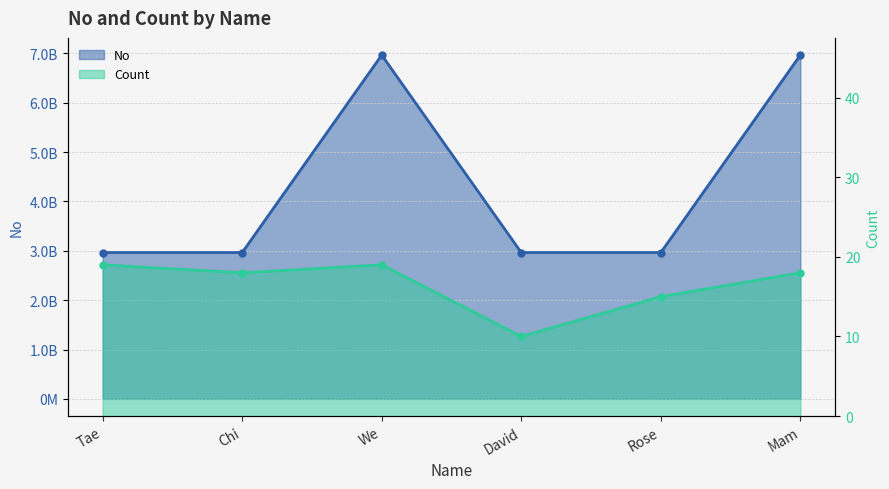

How many interior local valleys does the Count series have?

2